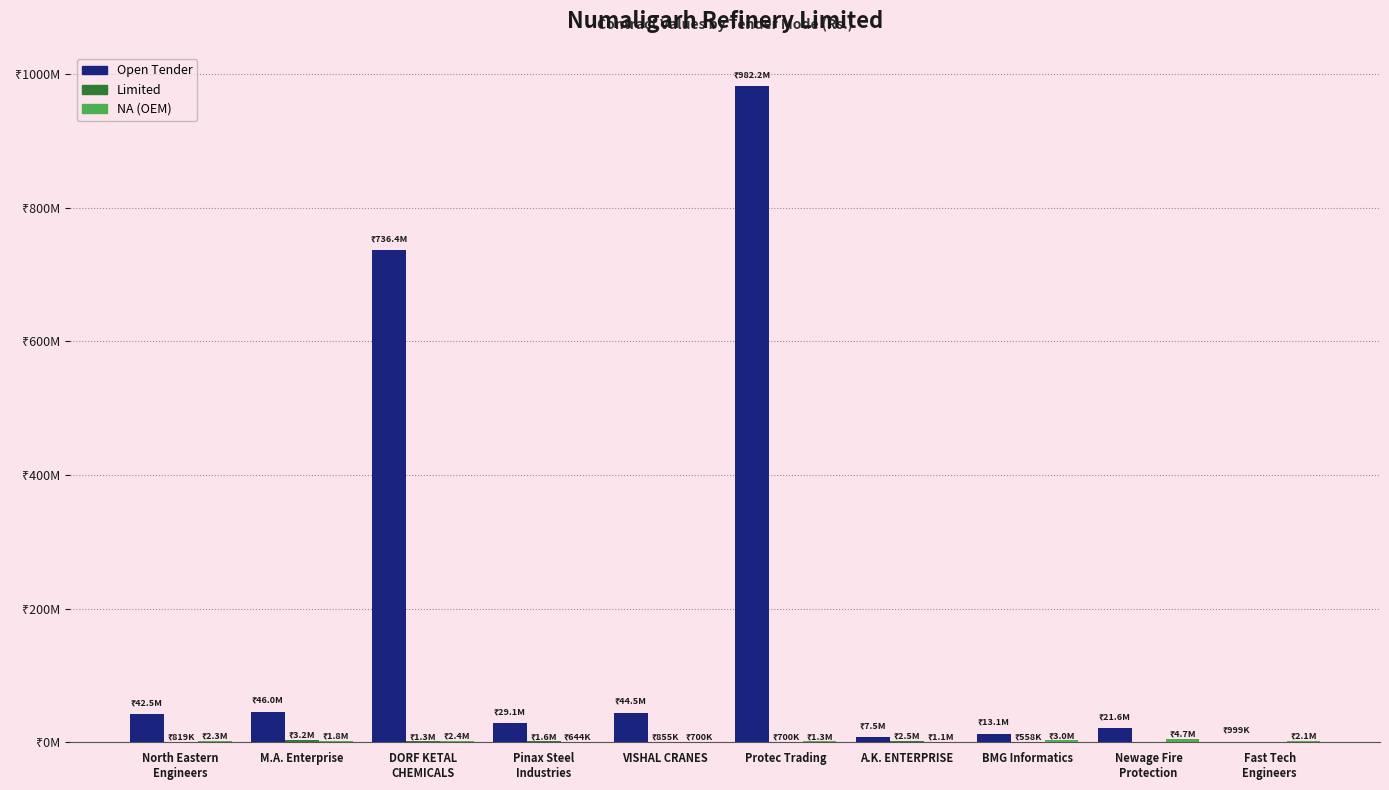

At which label is Limited closest to 1599500?

Pinax Steel
Industries